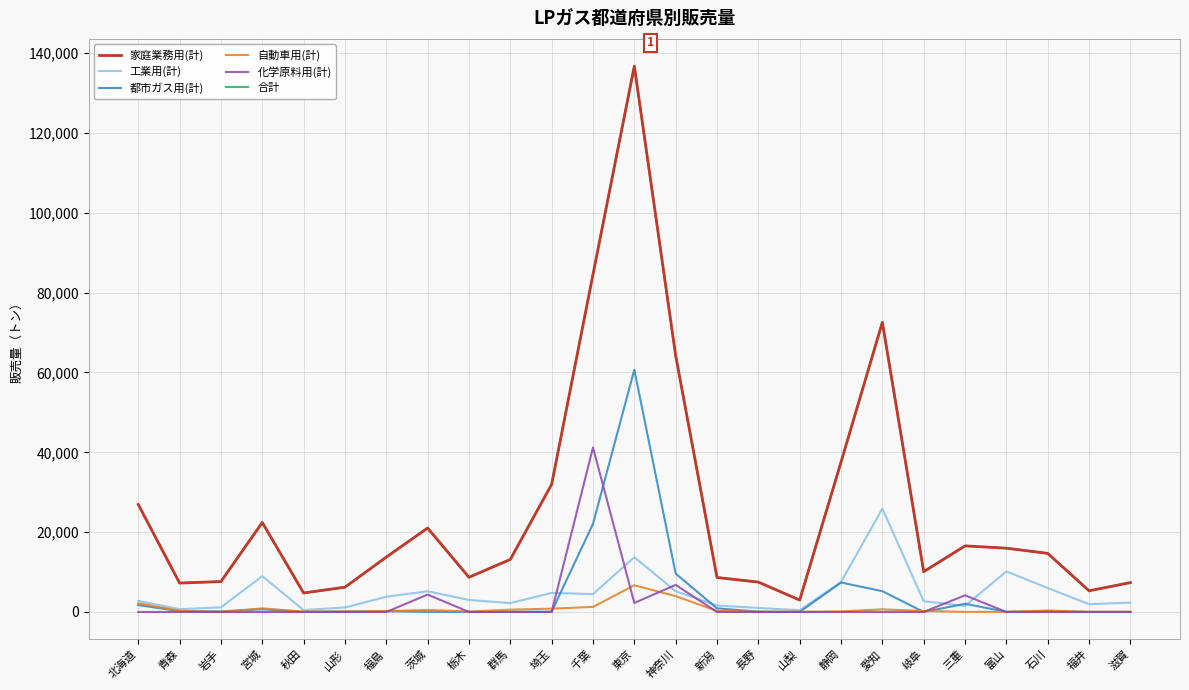

How many lines are shown in the chart?

6